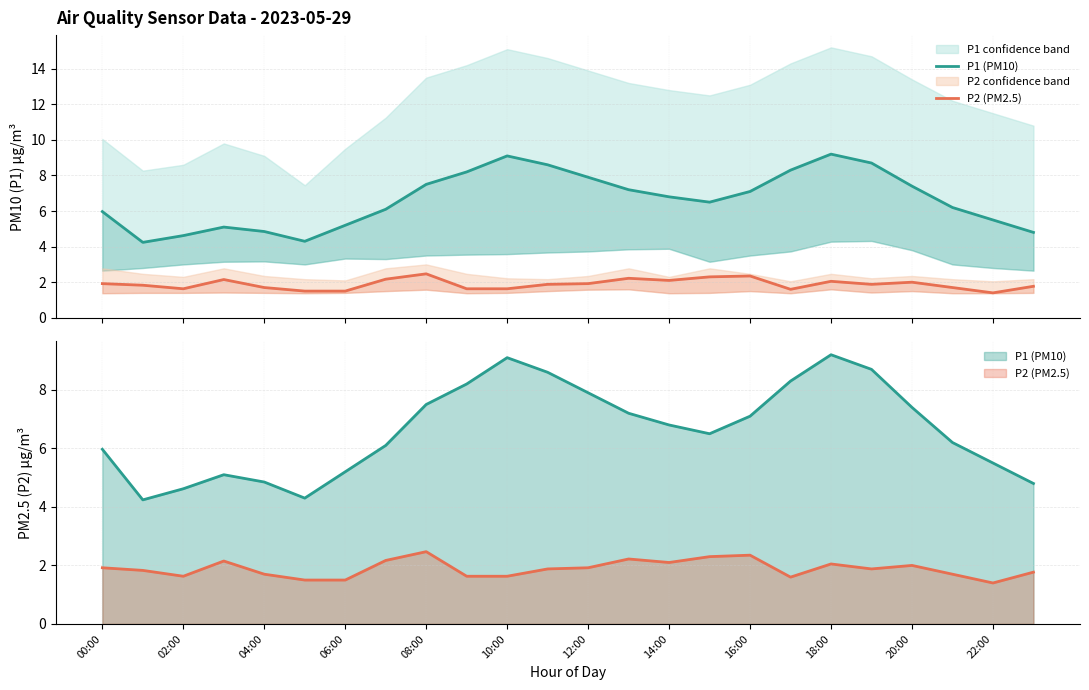

How many values in the P1 (PM10) series are below 6?

9